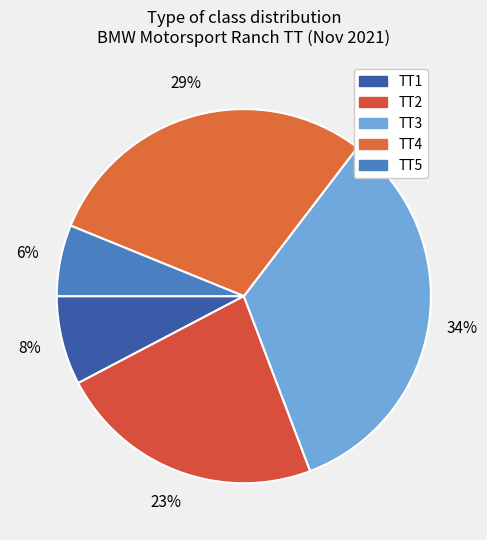

Which category has the biggest portion of the pie?

TT3